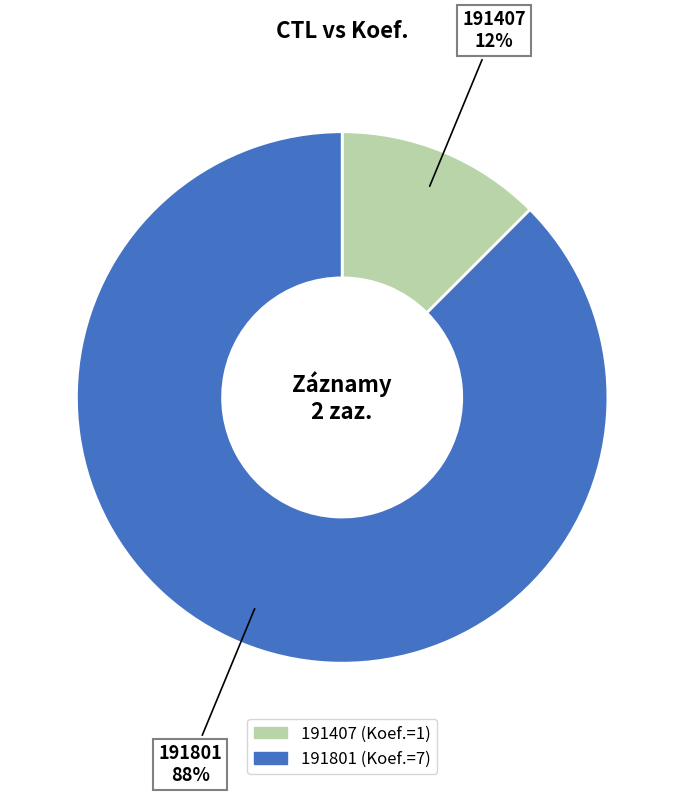

Rank the categories by value from lowest to highest.

191407, 191801